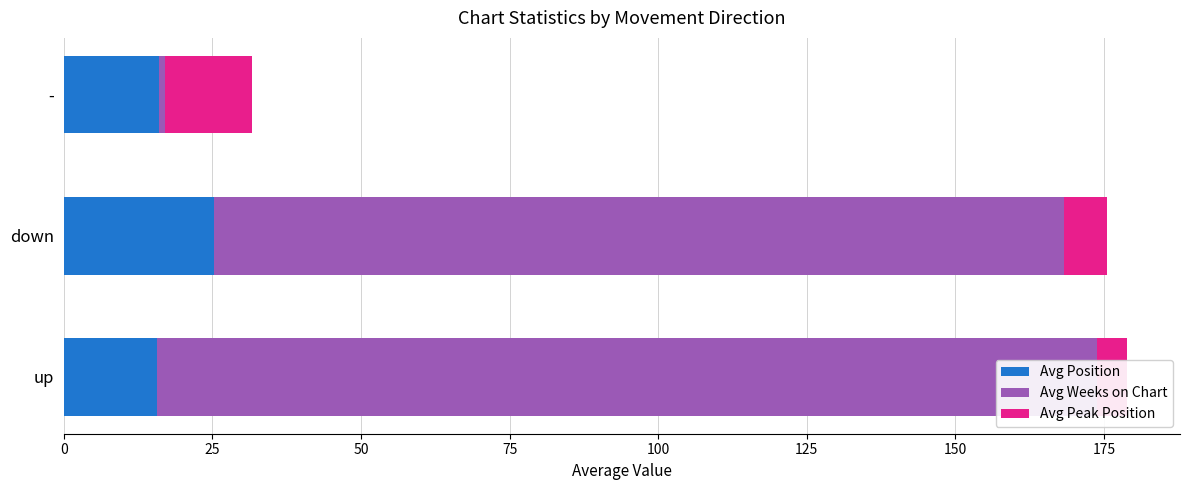

Reading left to right, what are all the values shown in this chart?

Avg Position: 15.6	25.3	16.0
Avg Weeks on Chart: 158.1	143.0	1.0
Avg Peak Position: 5.1	7.2	14.7